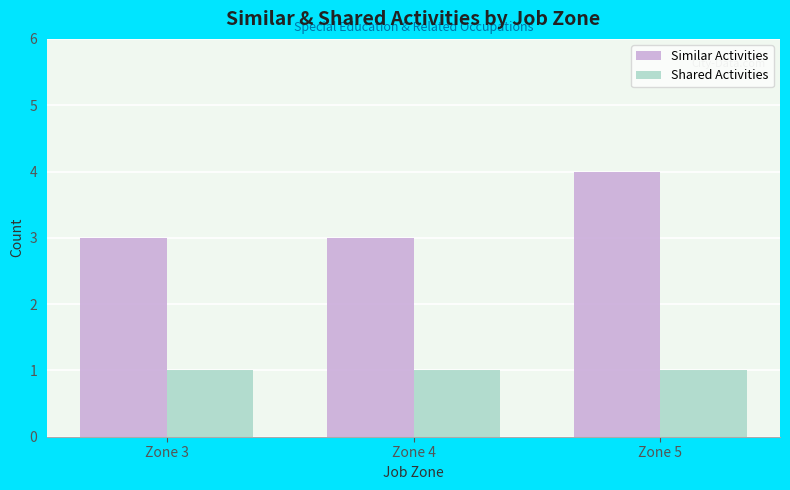

How many groups of bars are there?

3